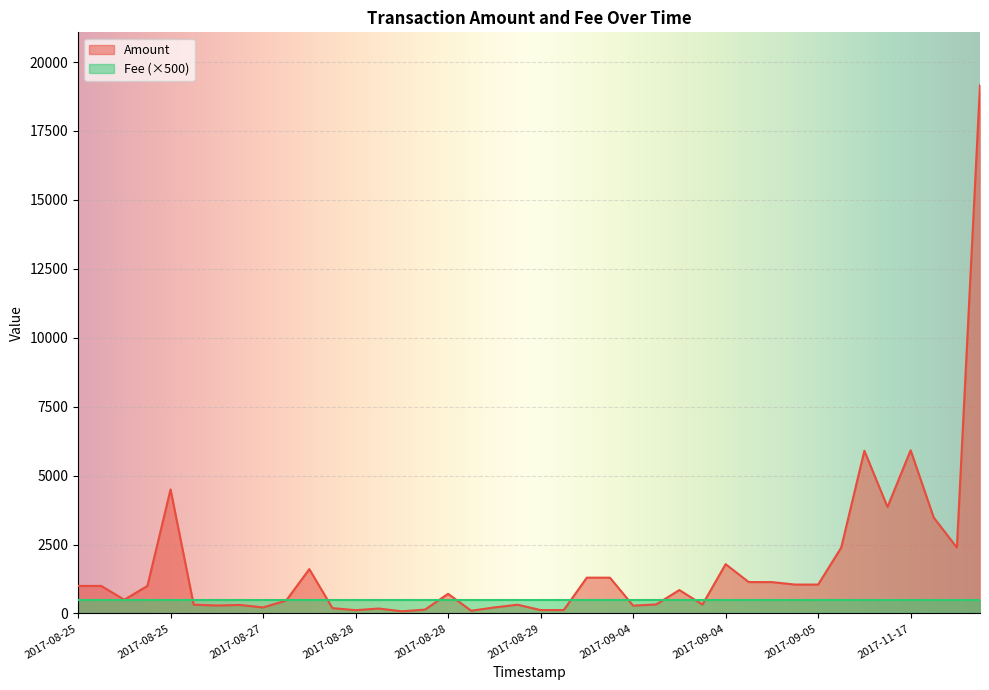

Rank the series by their average value, from lowest to highest.

Fee (×500), Amount